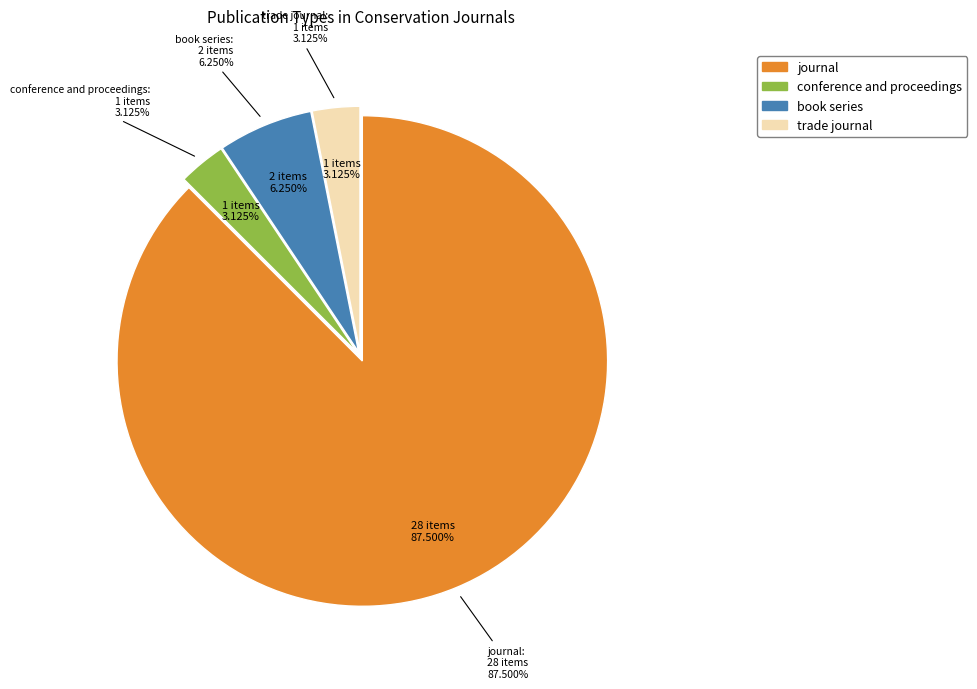

To the nearest percent, what is the average slice percentage?

25%